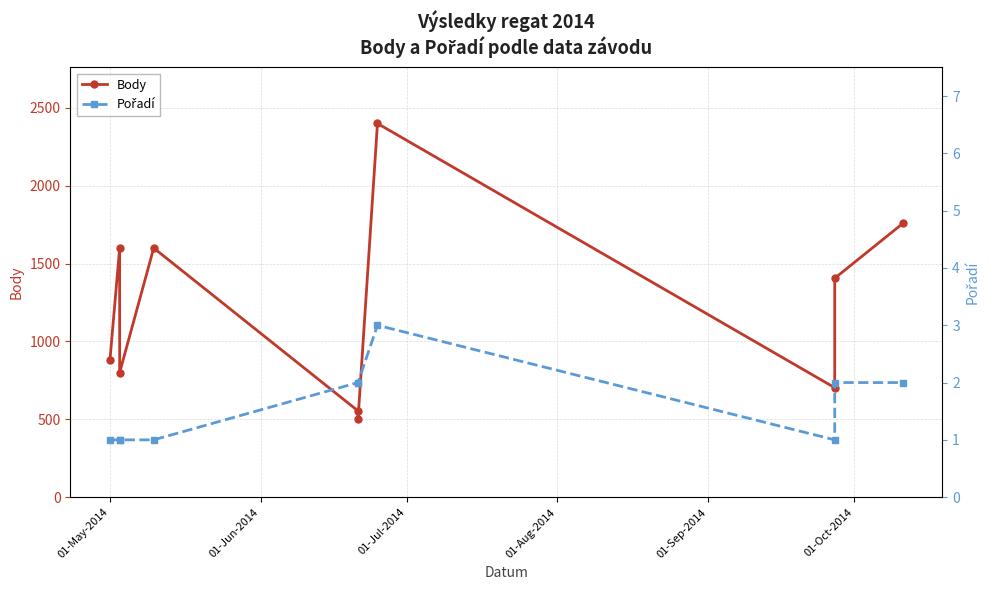

Is the value of Body at 6 greater than the value of Pořadí at 6?

Yes